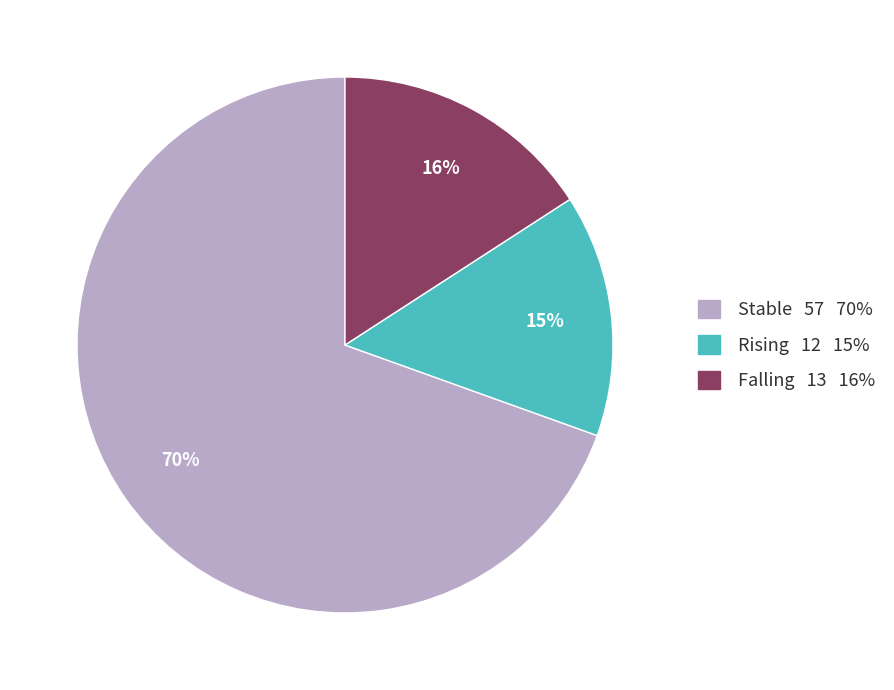

Does any single category account for the majority?

Yes